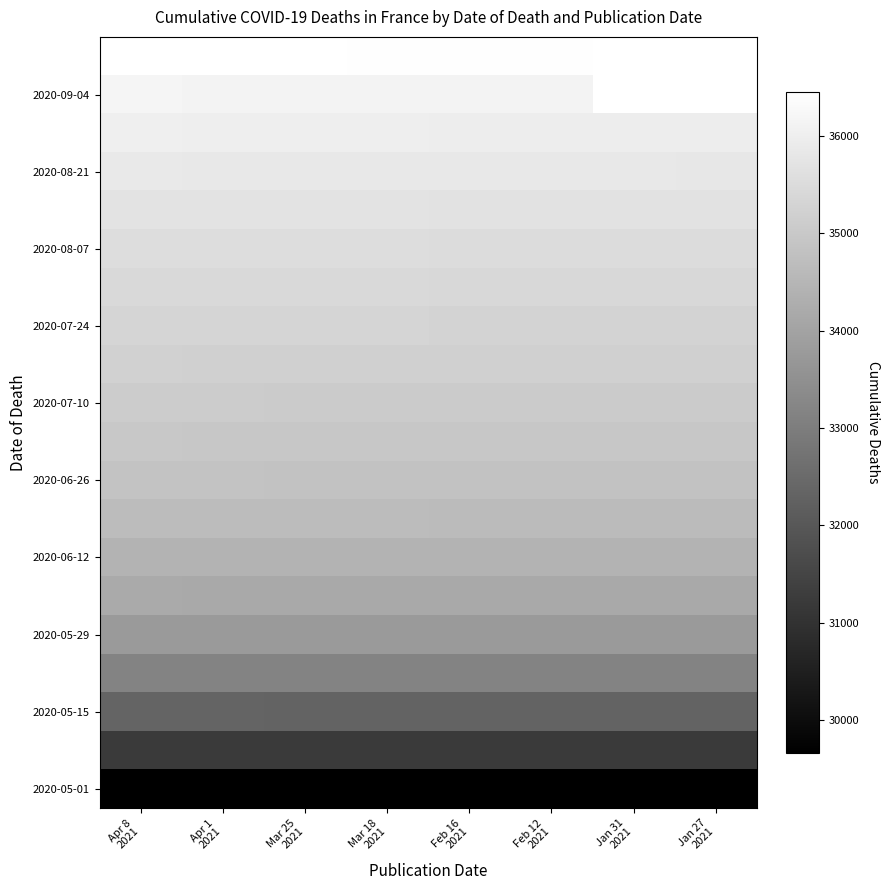

List the labels in order of 2020-05-29 value, largest first.

Apr 8 2021, Apr 1 2021, Mar 18 2021, Mar 25 2021, Jan 31 2021, Feb 16 2021, Feb 12 2021, Jan 27 2021